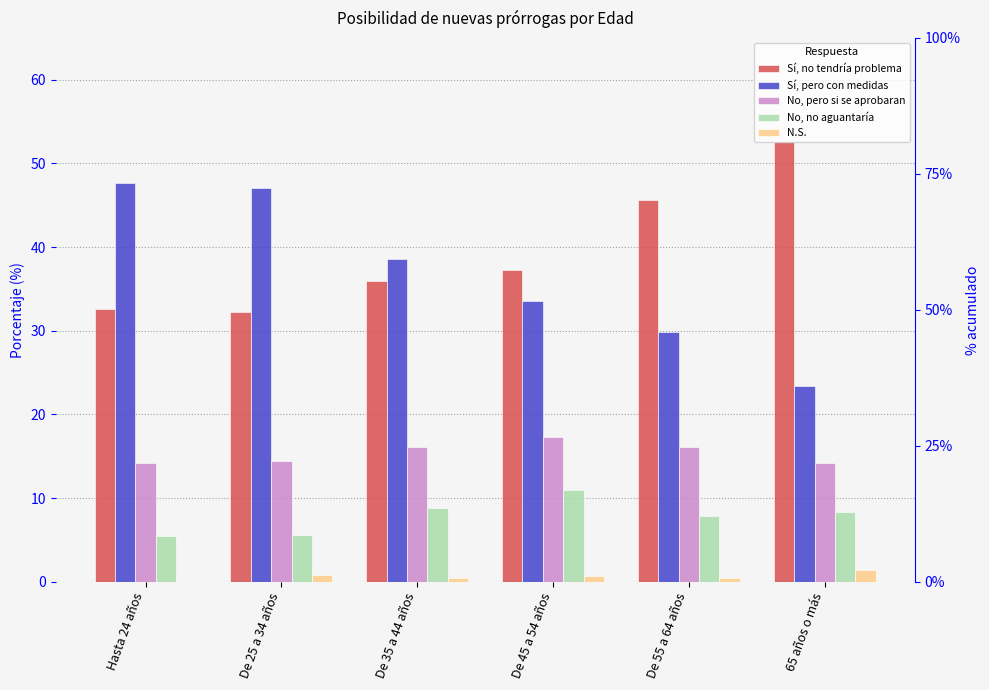

What is the spread (max minus min) of values at Hasta 24 años?

47.7